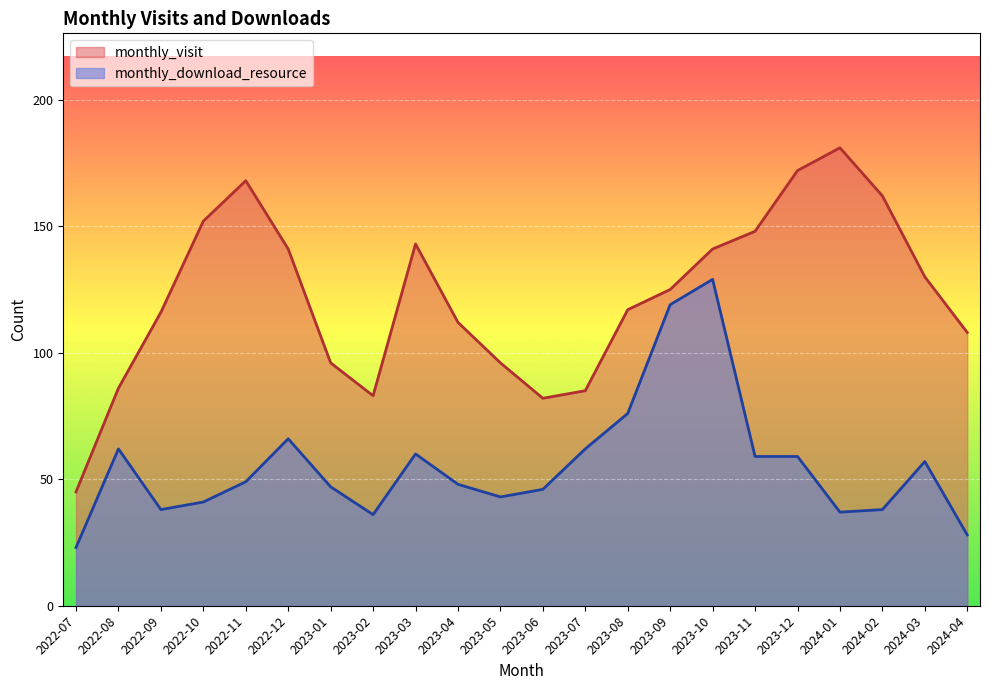

Does the chart display data point markers on the line(s)?

No